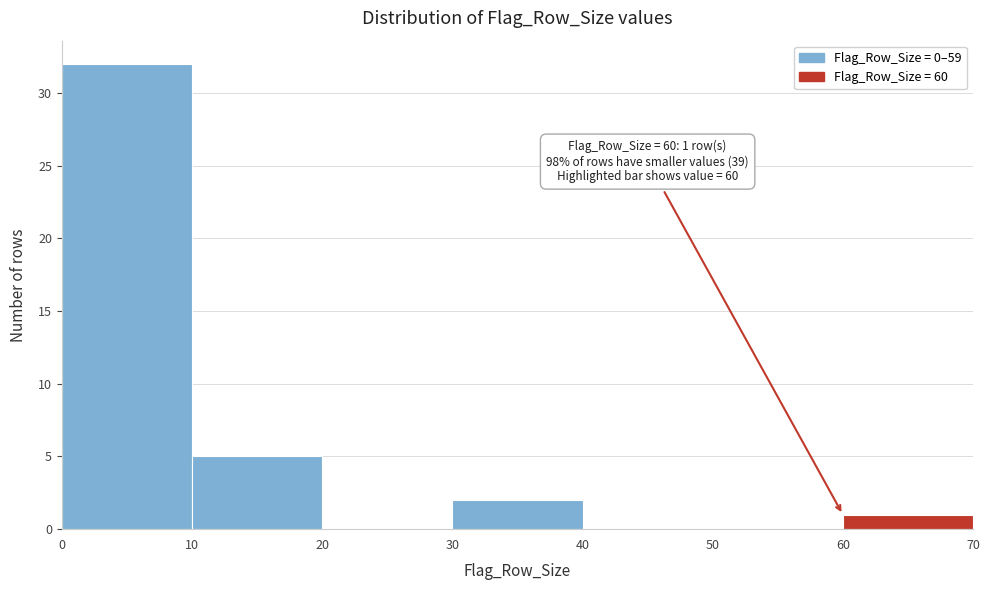

Over which range of the x-axis is the bar tallest?

0 to 10